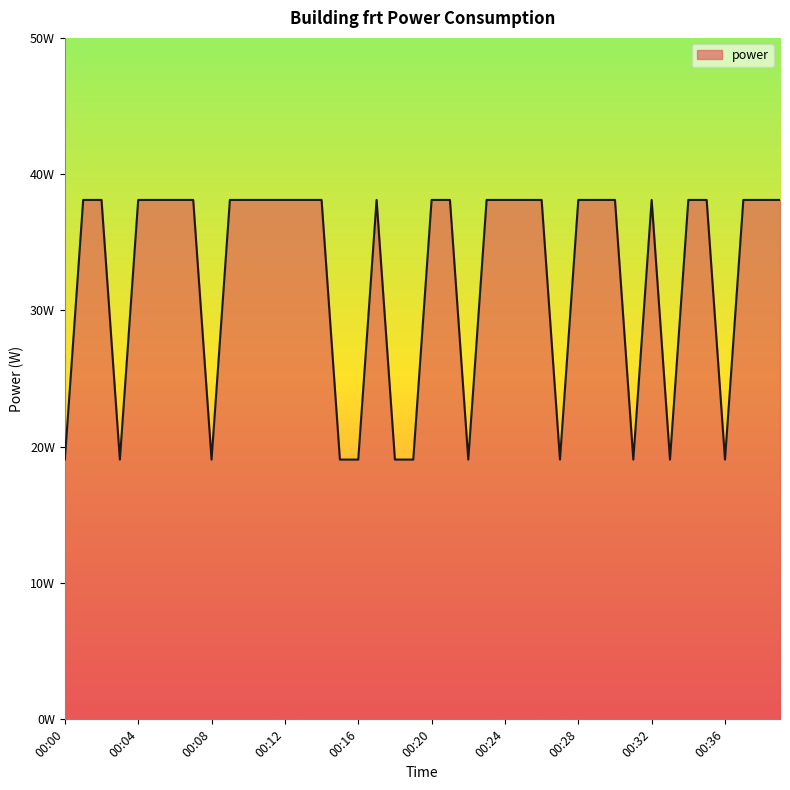

What is the minimum value shown in the chart?

19.1